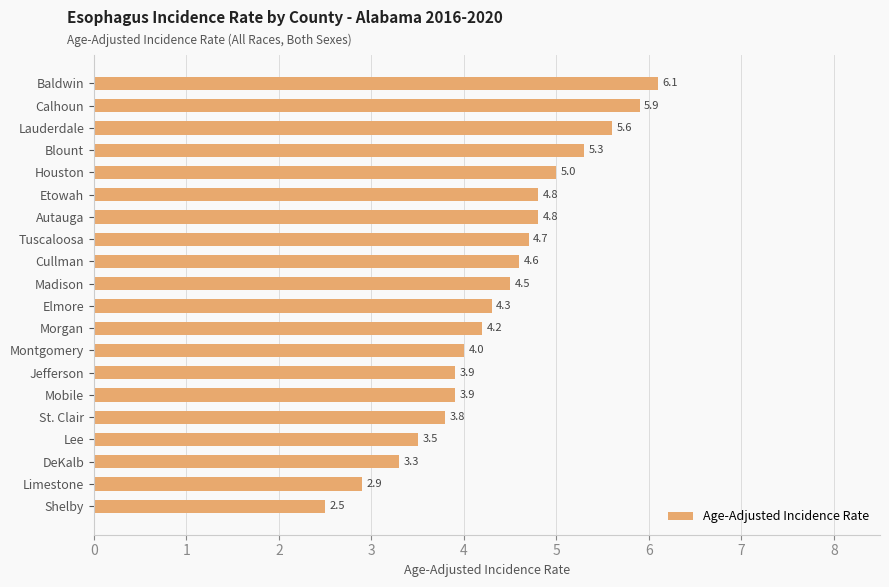

How many values are below 4?

7